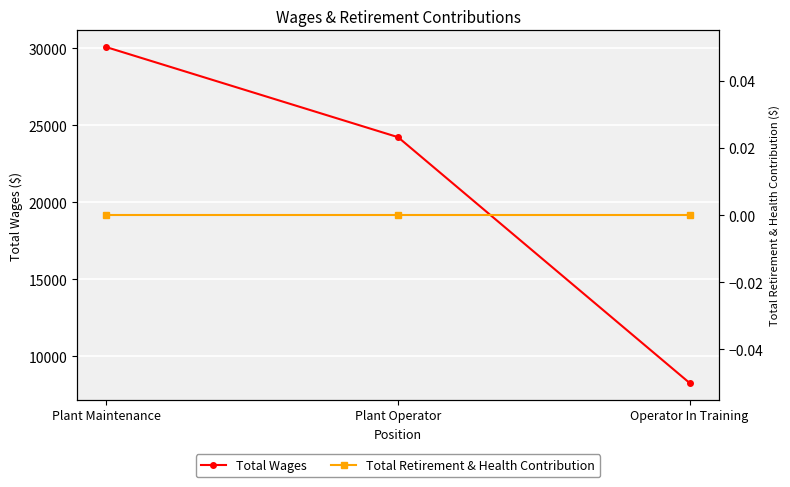

The Total Wages series shows 36736 at Plant Operator. True or false?

False